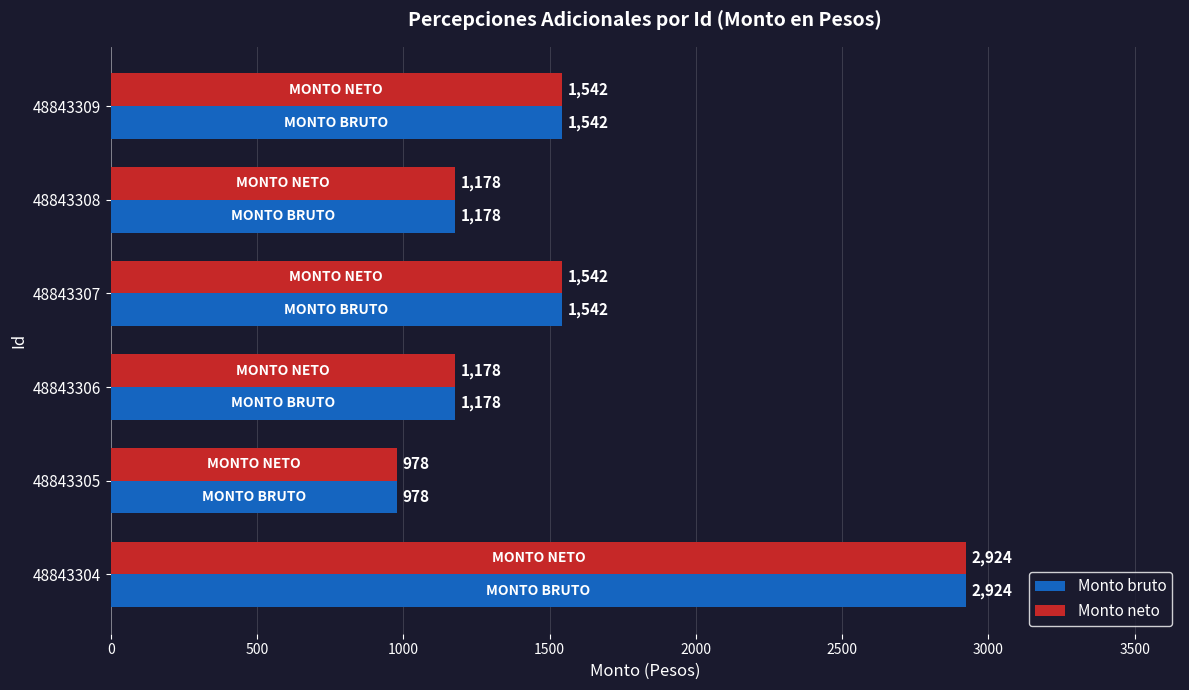

How many distinct data groups are displayed?

2